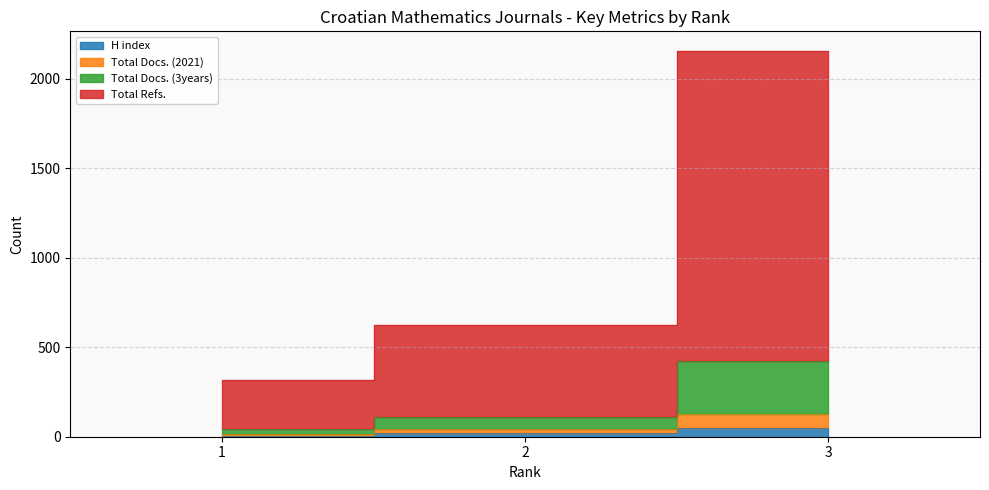

What is the spread (max minus min) of values at 1?

313